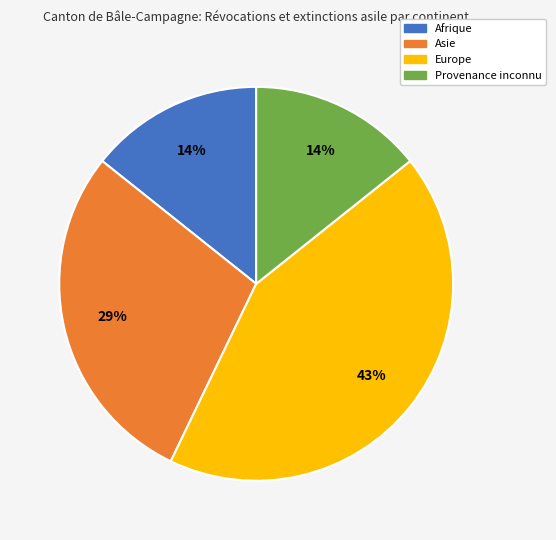

To the nearest percent, what percentage of the pie is Provenance inconnu?

14%